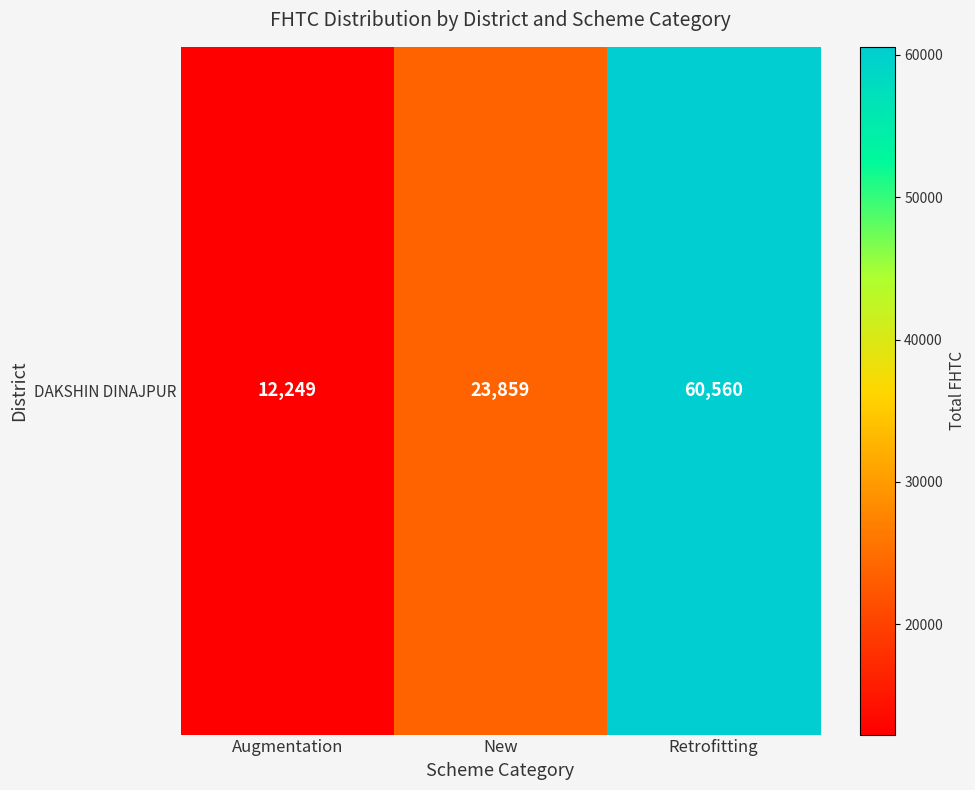

Reading left to right, what are all the values shown in this chart?

Augmentation=12249	New=23859	Retrofitting=60560